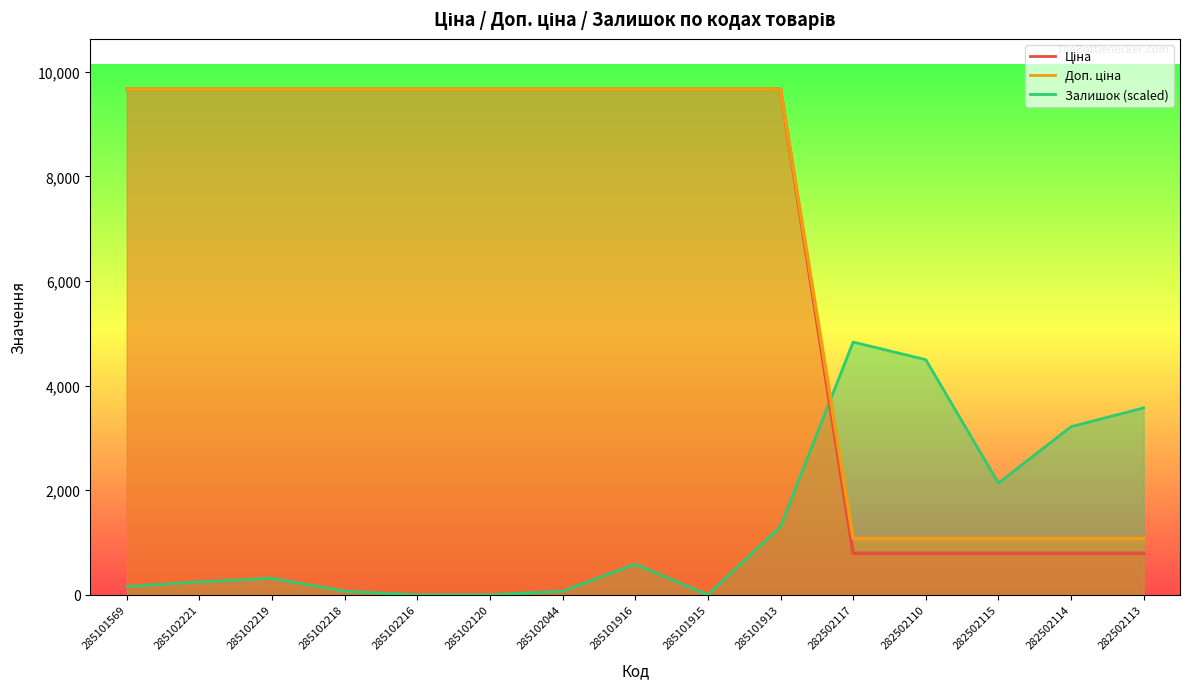

What is the total value across all series at 285101915?

19329.3